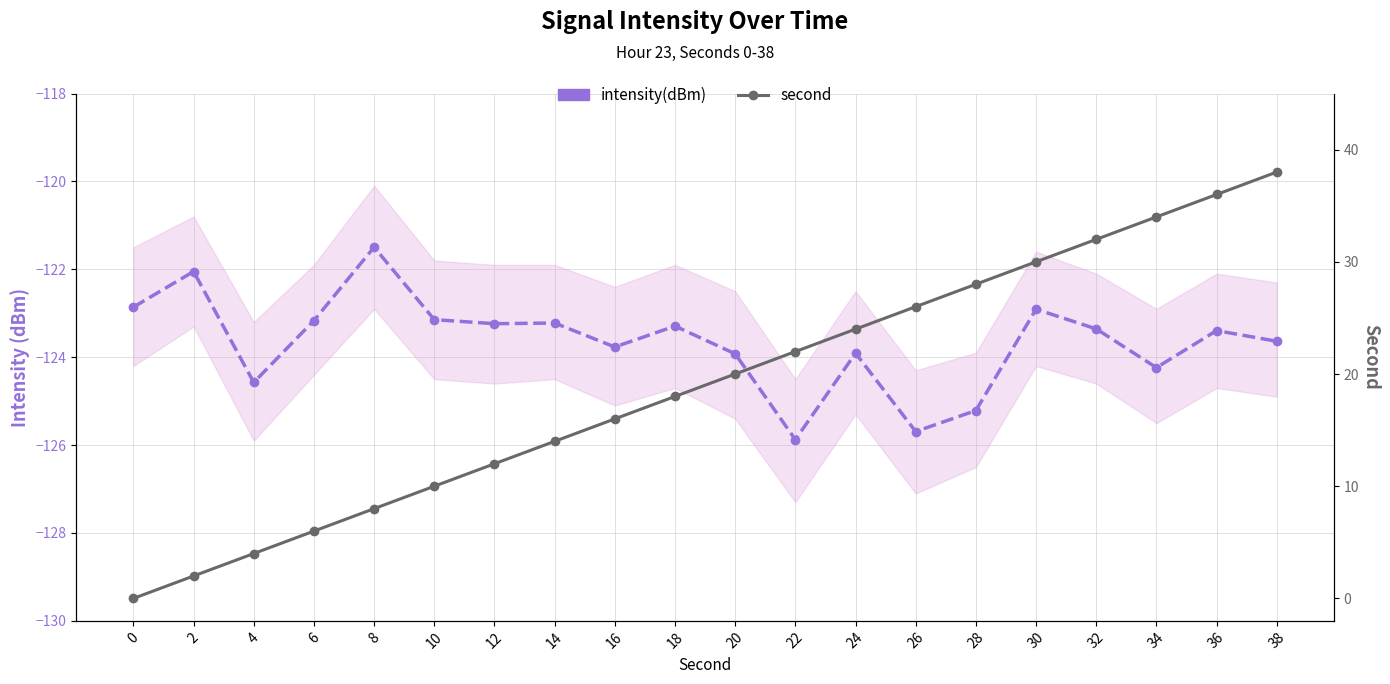

Which series changed the most between 0 and 26?

second